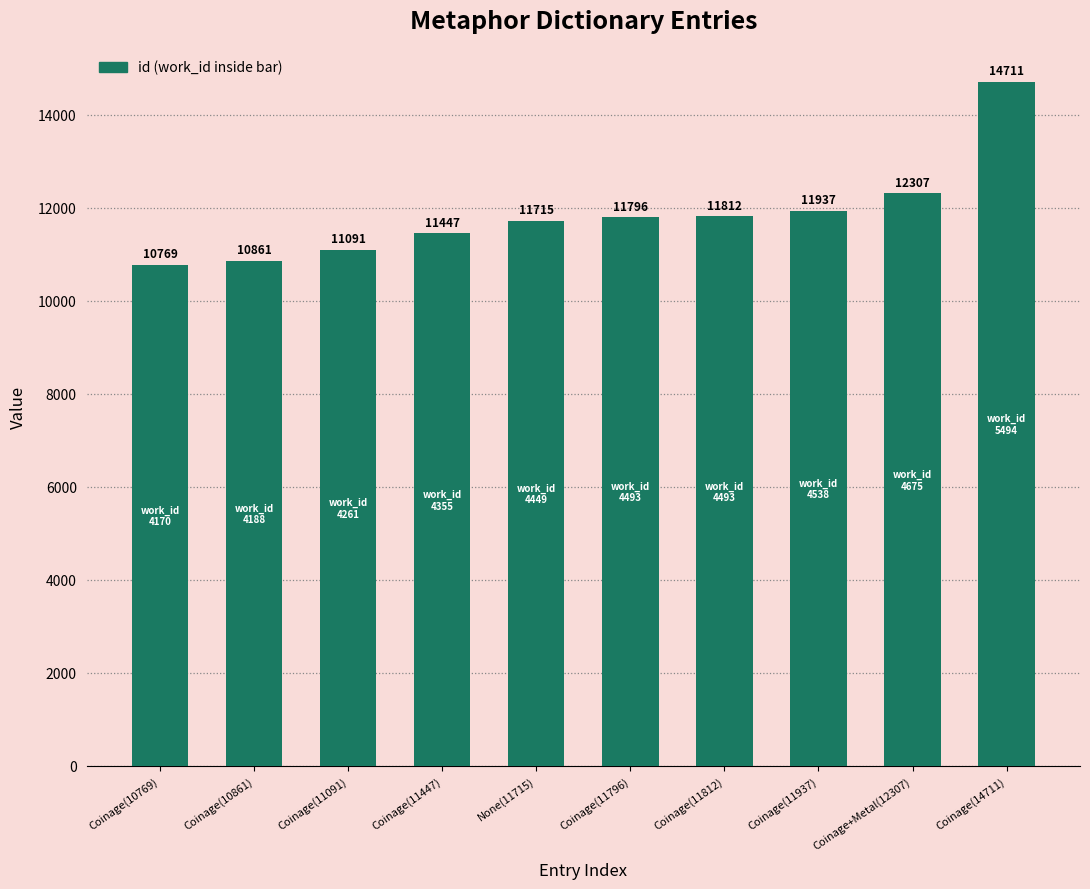

Are the bars grouped side by side (vs. stacked)?

No